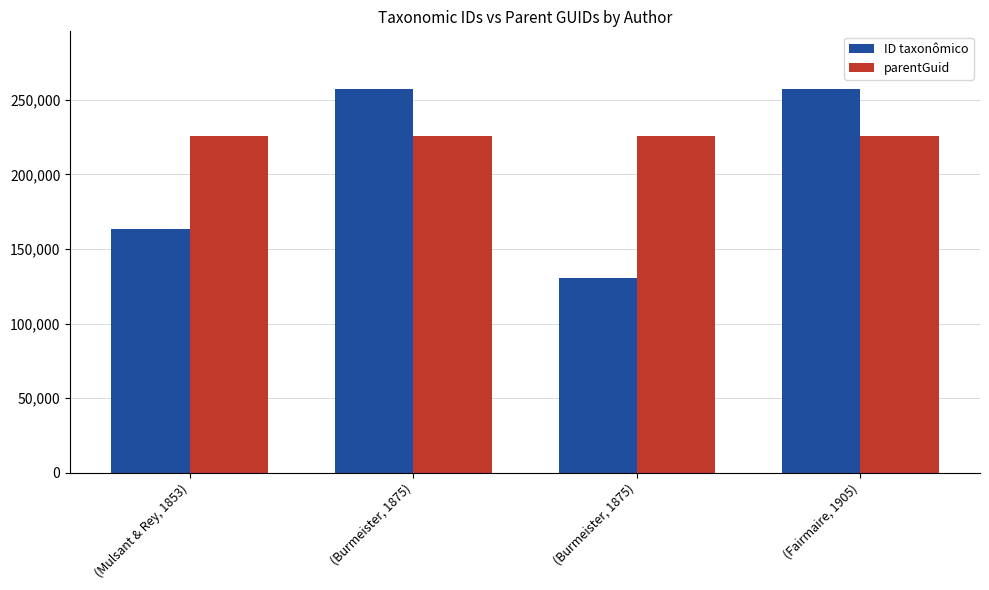

List the series in order of their overall mean, highest first.

parentGuid, ID taxonômico